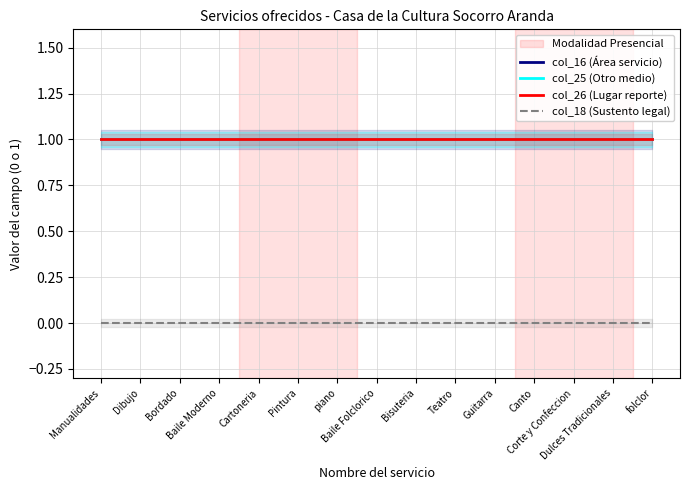

What is the label of the 5th point from the left?

Cartoneria